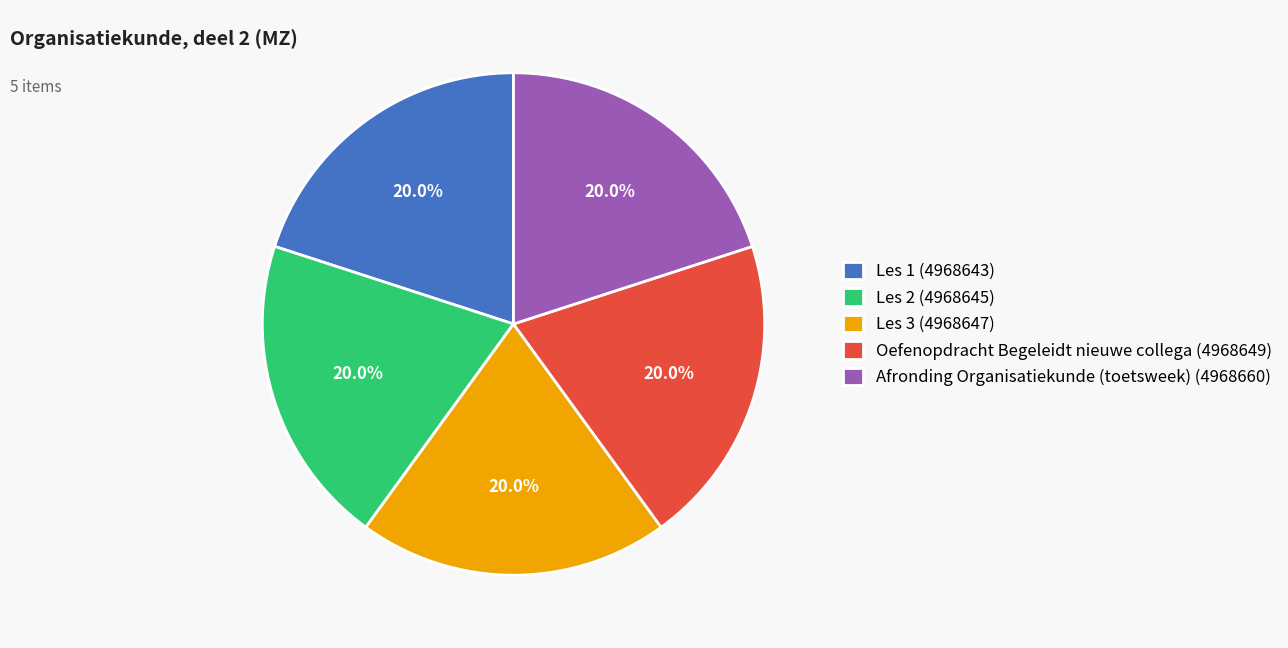

Approximately how many times larger is the value at Oefenopdracht Begeleidt nieuwe collega (4968649) compared to Afronding Organisatiekunde (toetsweek) (4968660)?

1.0